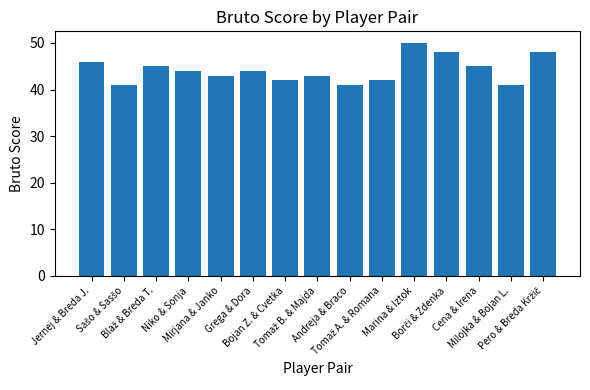

How many bars are there in total?

15